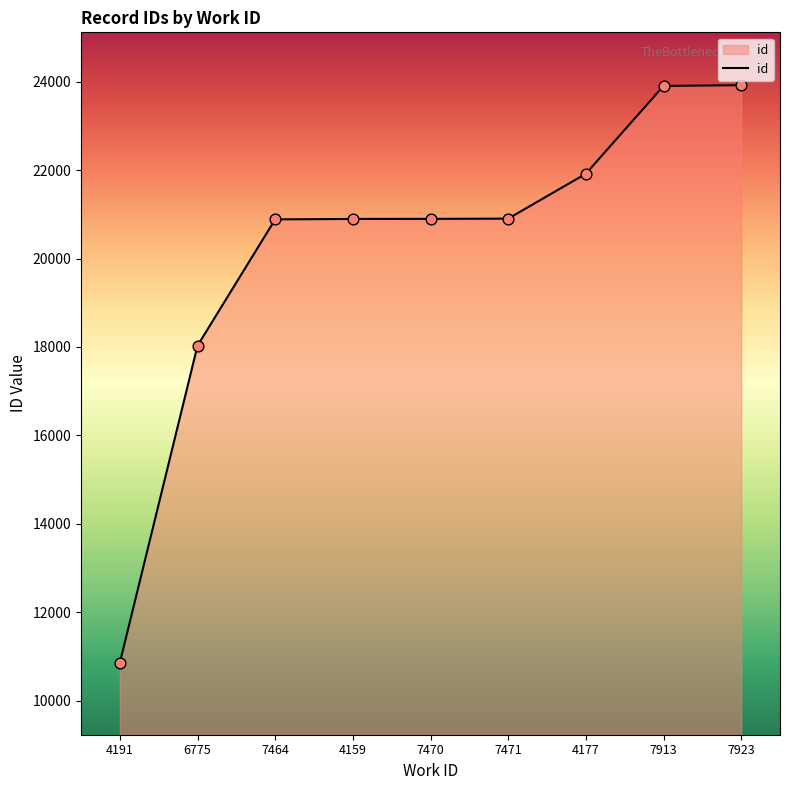

What is the change in value from 4191 to 7464?

+10021